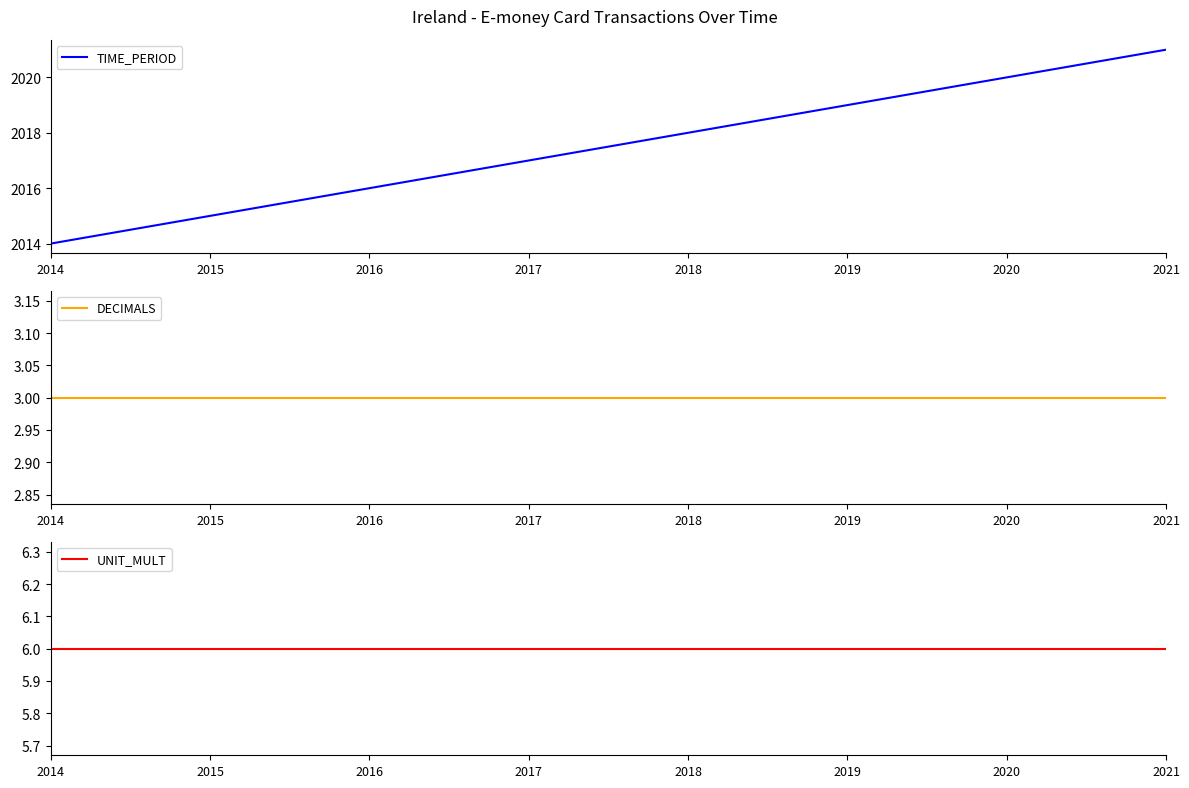

How many lines are shown in the chart?

3